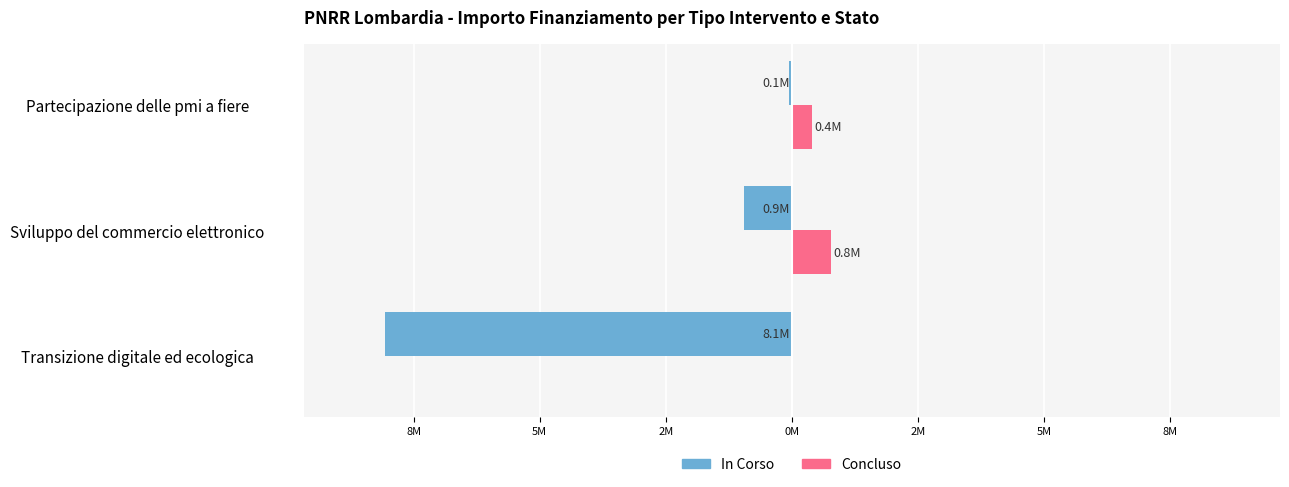

What are all the series names shown in the legend?

In Corso, Concluso